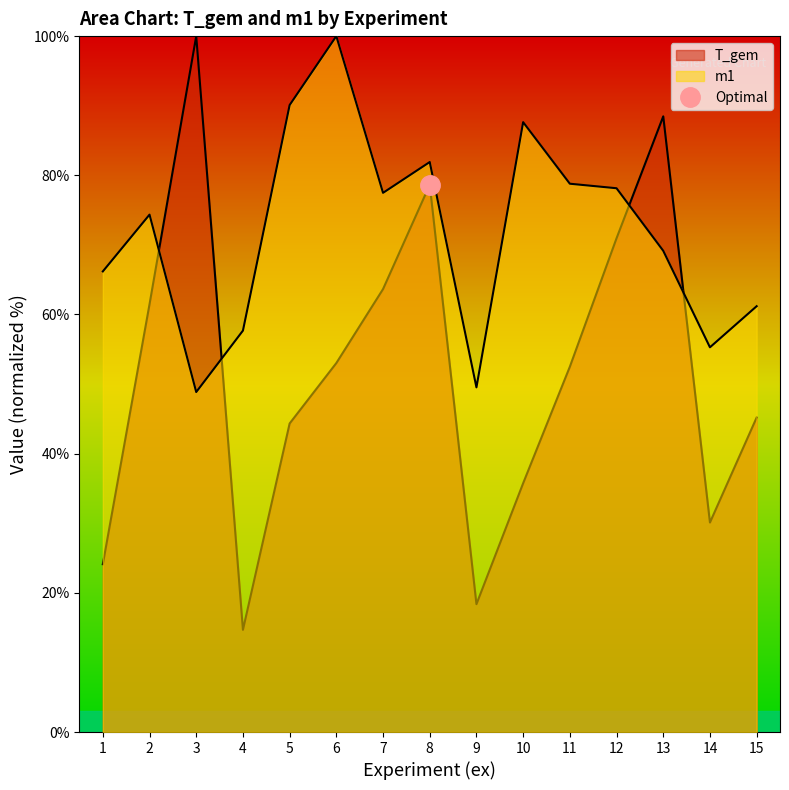

How many values in the m1 series exceed 74?

8